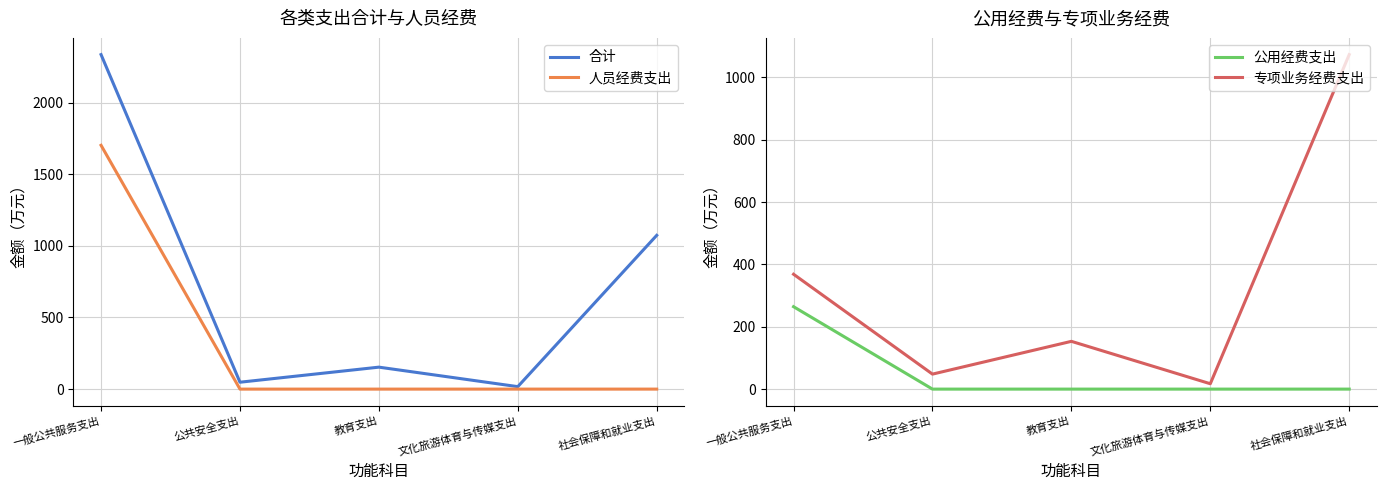

What are all the series names shown in the legend?

合计, 人员经费支出, 公用经费支出, 专项业务经费支出